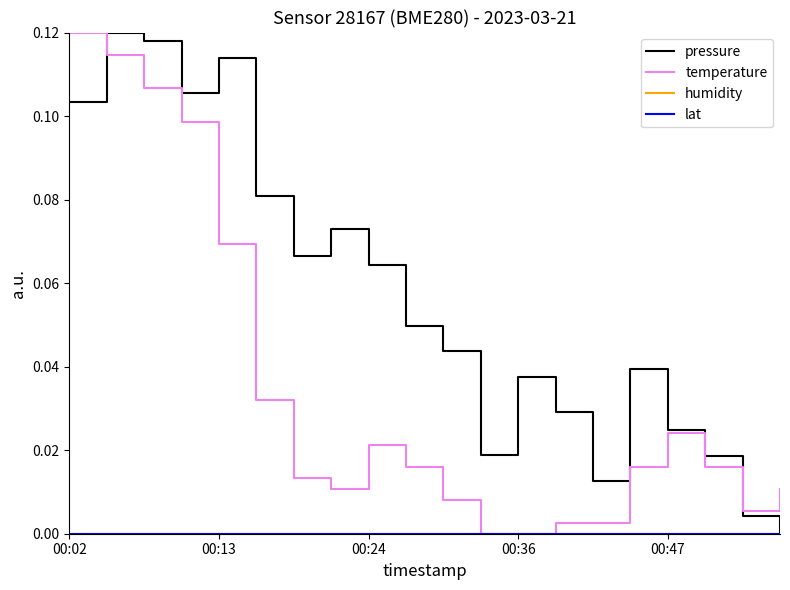

Does the chart have visible grid lines?

No